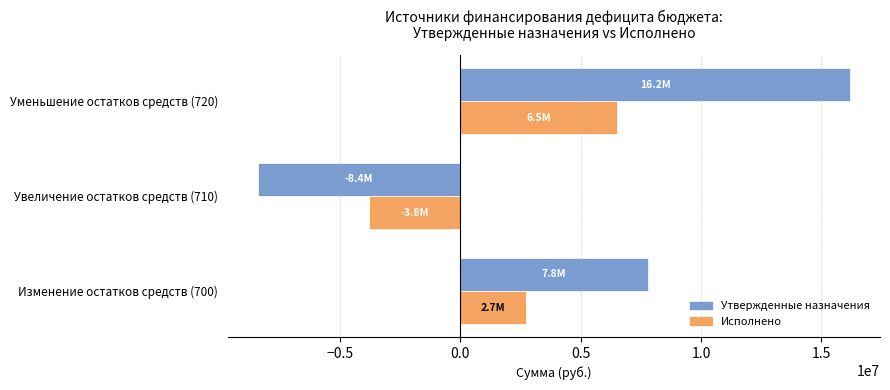

List the series in order of their peak value, lowest first.

Исполнено, Утвержденные назначения